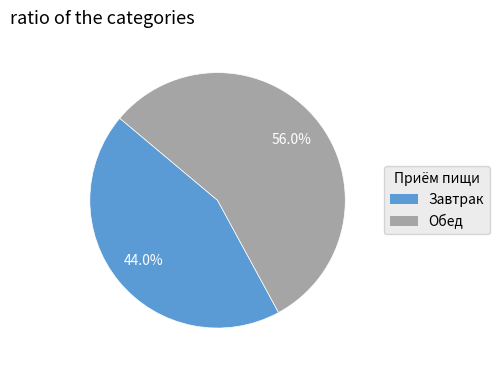

To the nearest percent, what percentage of the pie is Завтрак?

44%